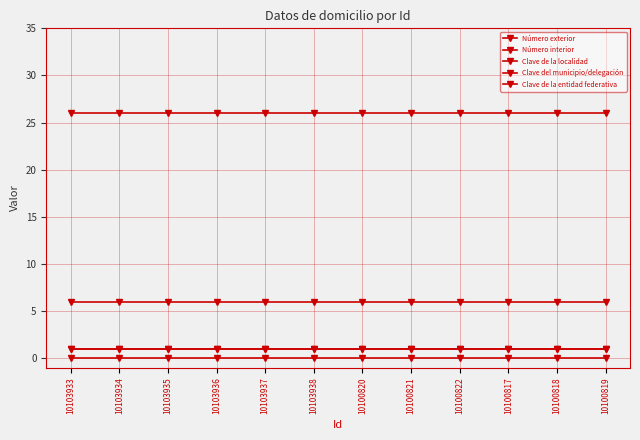

How many lines are shown in the chart?

5